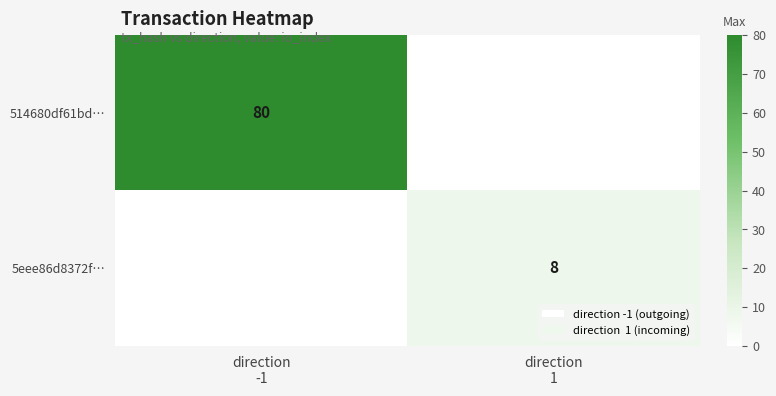

How many categories are shown in the chart?

2